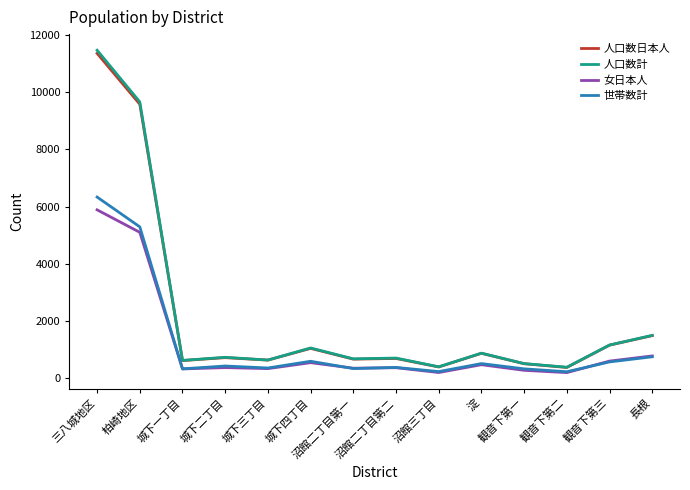

What is the average value of the 世帯数計 series?

1171